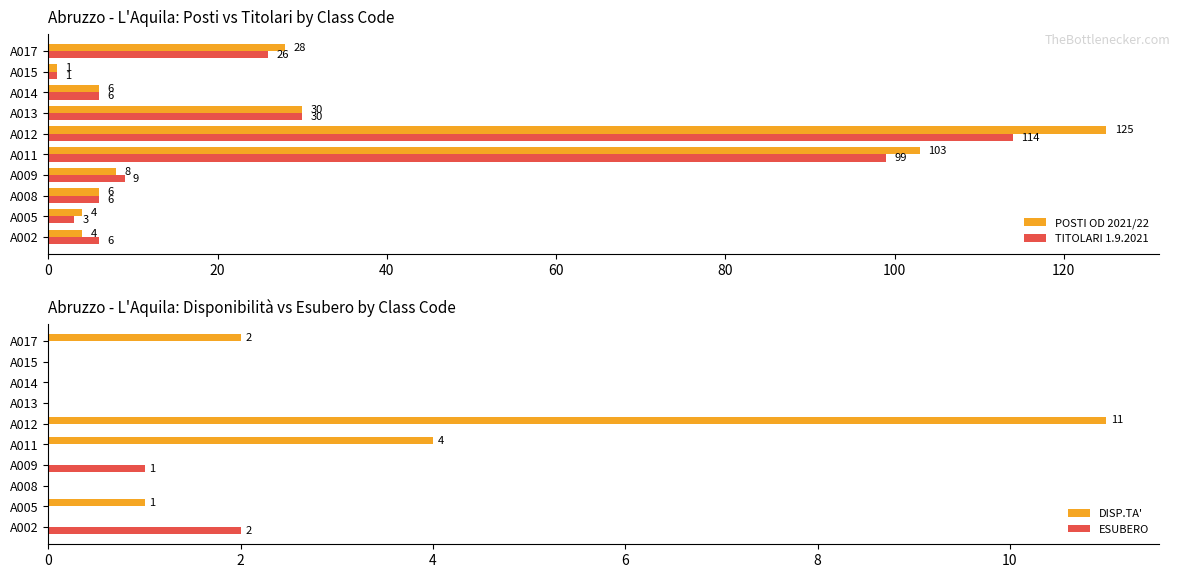

Are the bars grouped side by side (vs. stacked)?

Yes